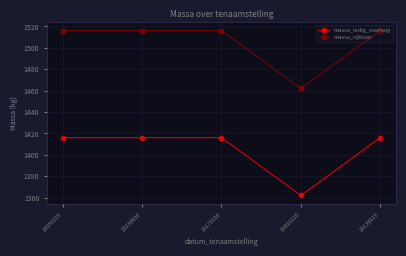

What is the total value across all series at 20130615?

2932